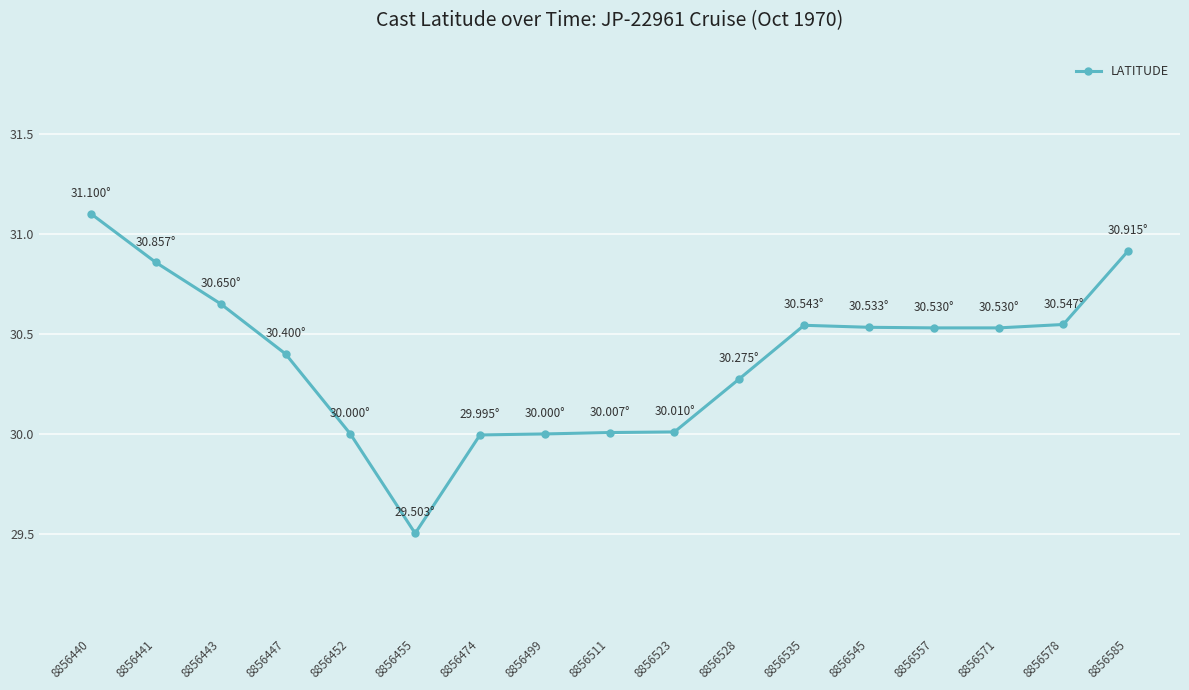

At which category does the data reach its first local valley?

8856455